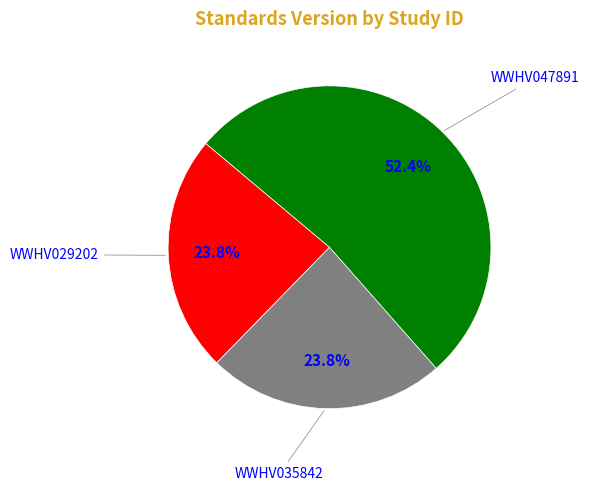

How many segments does this pie chart have?

3